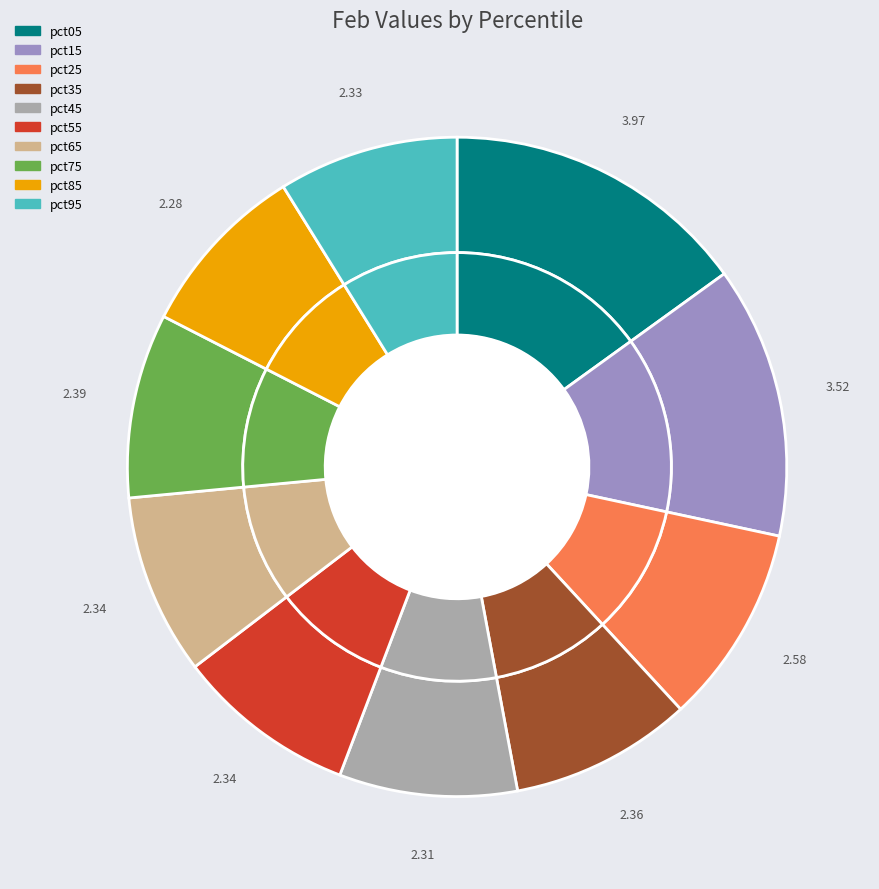

Does pct65 represent more than half of the total?

No